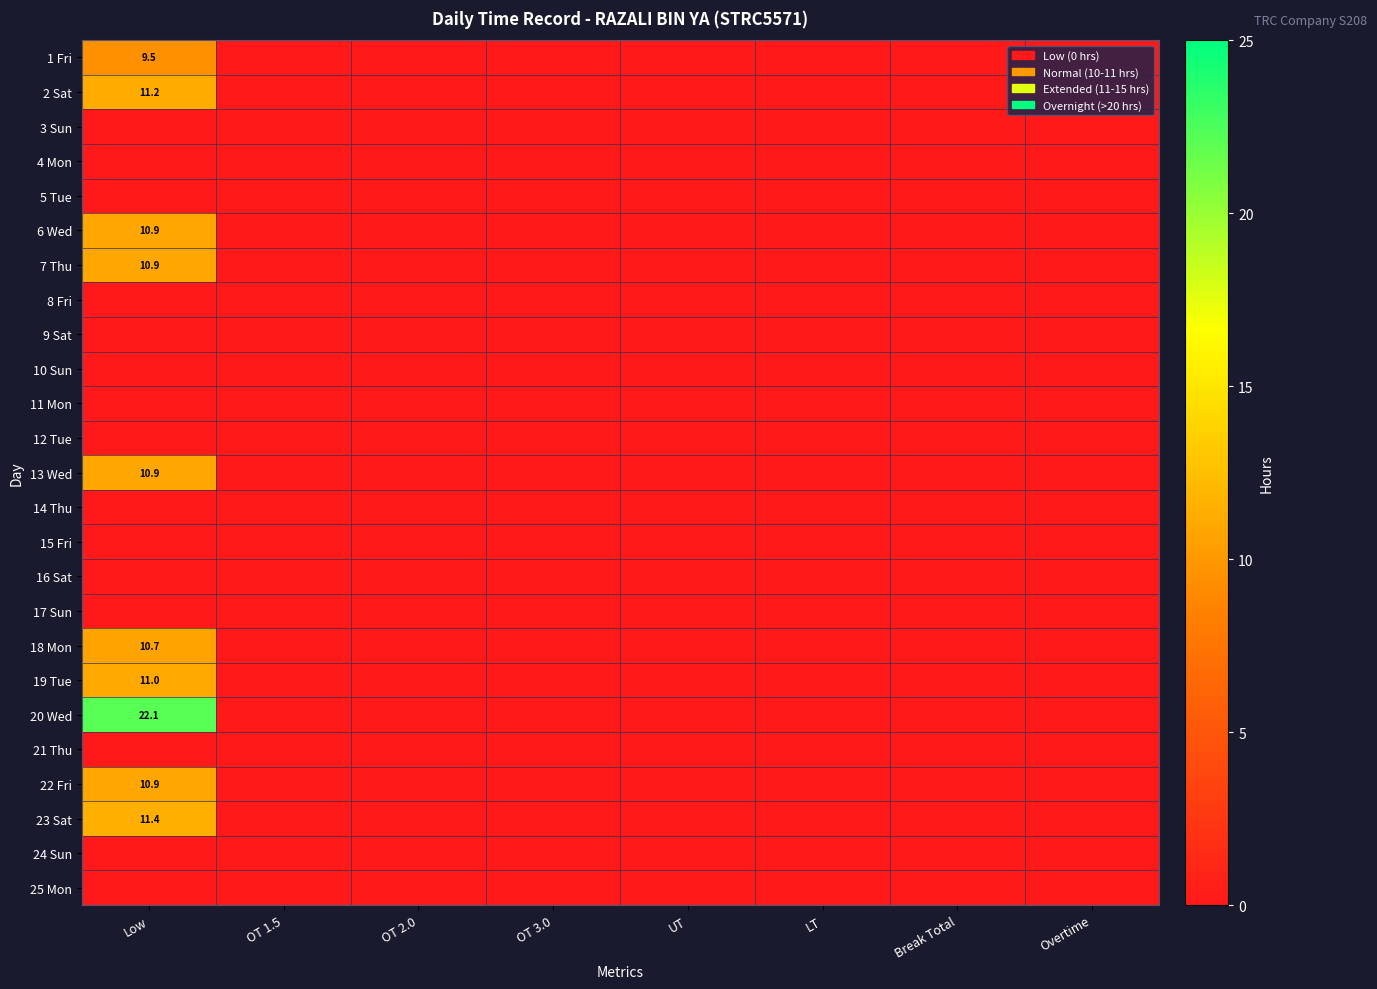

The 25 Mon series shows 0.0 at OT 3.0. True or false?

True